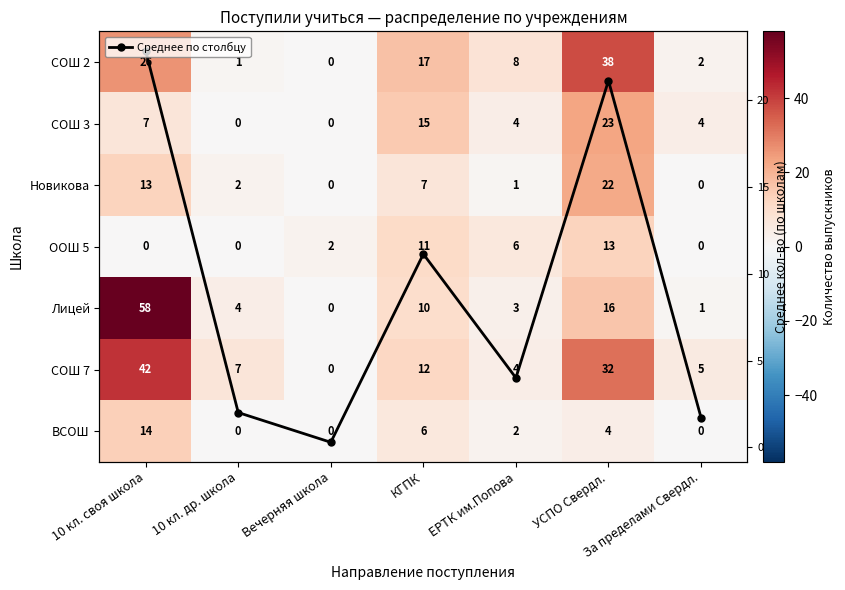

Where is Лицей nearest to the value 29?

УСПО Свердл.